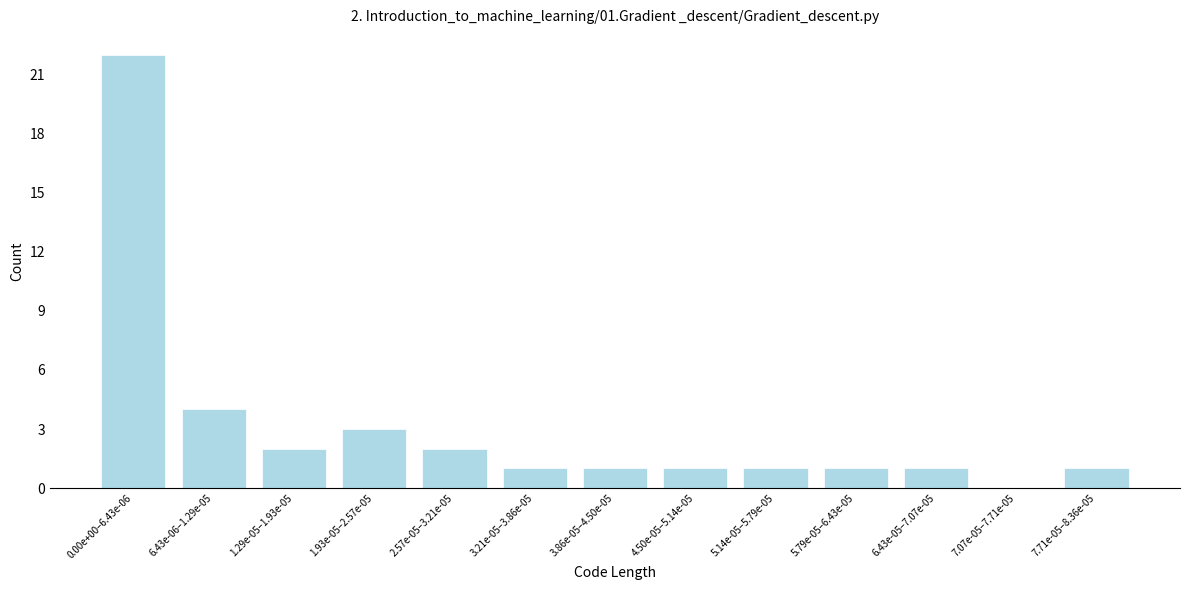

Reading right to left, what are all the values shown in this chart?

7.71e-05–8.36e-05=1	7.07e-05–7.71e-05=0	6.43e-05–7.07e-05=1	5.79e-05–6.43e-05=1	5.14e-05–5.79e-05=1	4.50e-05–5.14e-05=1	3.86e-05–4.50e-05=1	3.21e-05–3.86e-05=1	2.57e-05–3.21e-05=2	1.93e-05–2.57e-05=3	1.29e-05–1.93e-05=2	6.43e-06–1.29e-05=4	0.00e+00–6.43e-06=22